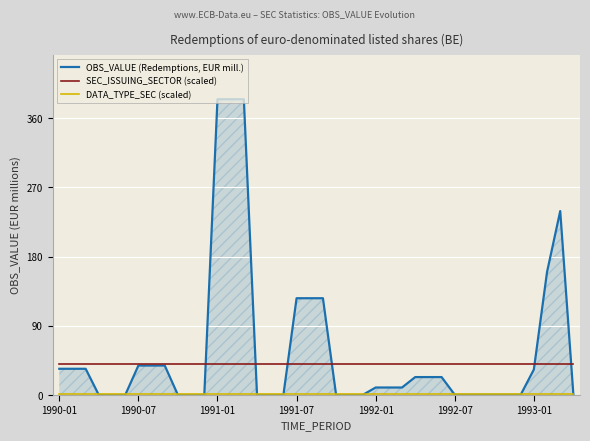

Which series has the widest spread of values?

OBS_VALUE (Redemptions, EUR mill.)